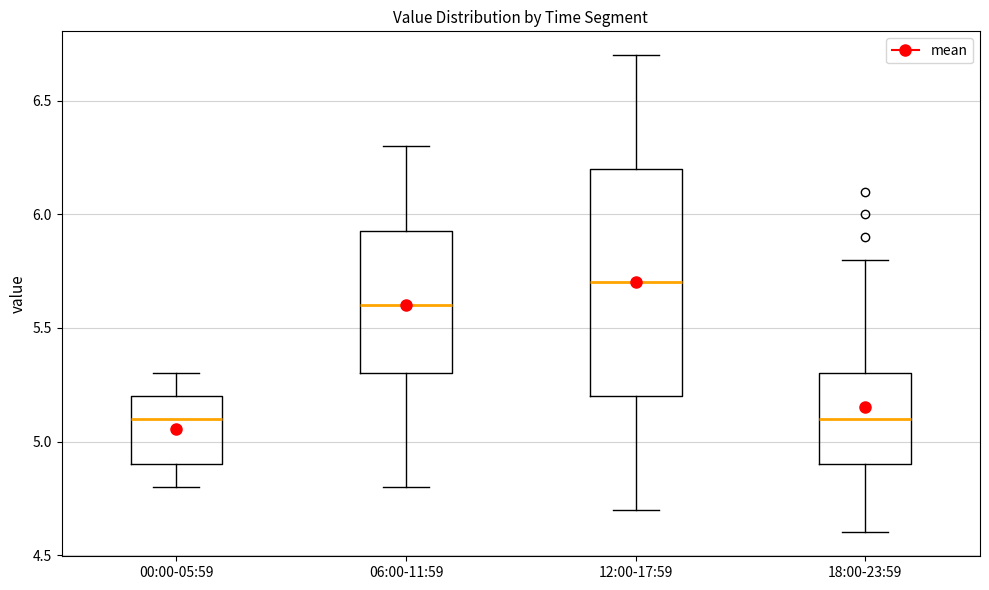

Reading left to right, transcribe this box plot: for each box, give where its median line is, the range the box spans, and where its two whiskers end, as read against the y-axis. The values are not printed on the chart, so give them approximately, as read against the axis.

00:00-05:59: median 5.10, box 4.90 to 5.20, whiskers 4.80 to 5.30
06:00-11:59: median 5.60, box 5.30 to 5.95, whiskers 4.80 to 6.30
12:00-17:59: median 5.70, box 5.20 to 6.20, whiskers 4.70 to 6.70
18:00-23:59: median 5.10, box 4.90 to 5.30, whiskers 4.60 to 5.80